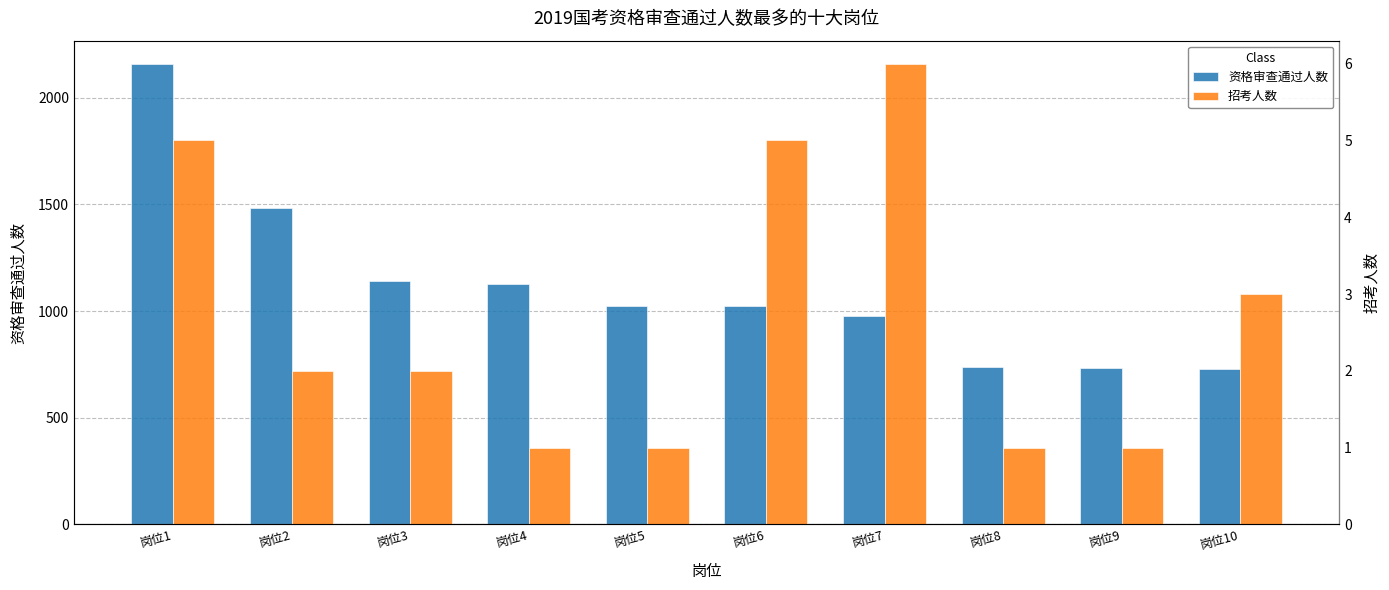

Reading right to left, transcribe all the data shown in this chart.

资格审查通过人数: 岗位10=730	岗位9=731	岗位8=737	岗位7=976	岗位6=1023	岗位5=1024	岗位4=1126	岗位3=1143	岗位2=1484	岗位1=2160
招考人数: 岗位10=3	岗位9=1	岗位8=1	岗位7=6	岗位6=5	岗位5=1	岗位4=1	岗位3=2	岗位2=2	岗位1=5